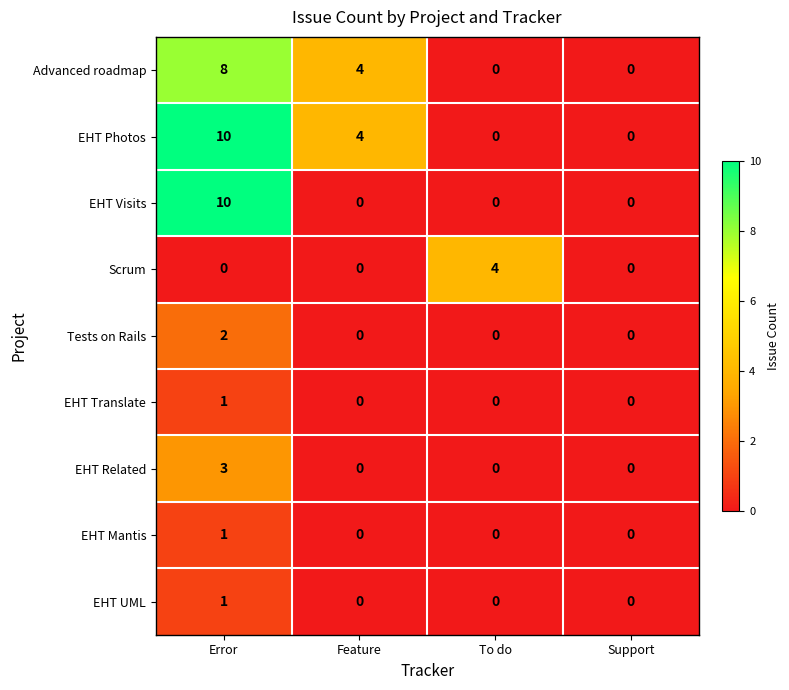

How many EHT Visits values are between 0 and 10?

4